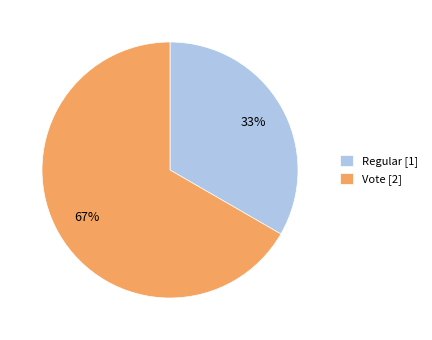

Which category has the biggest portion of the pie?

Vote